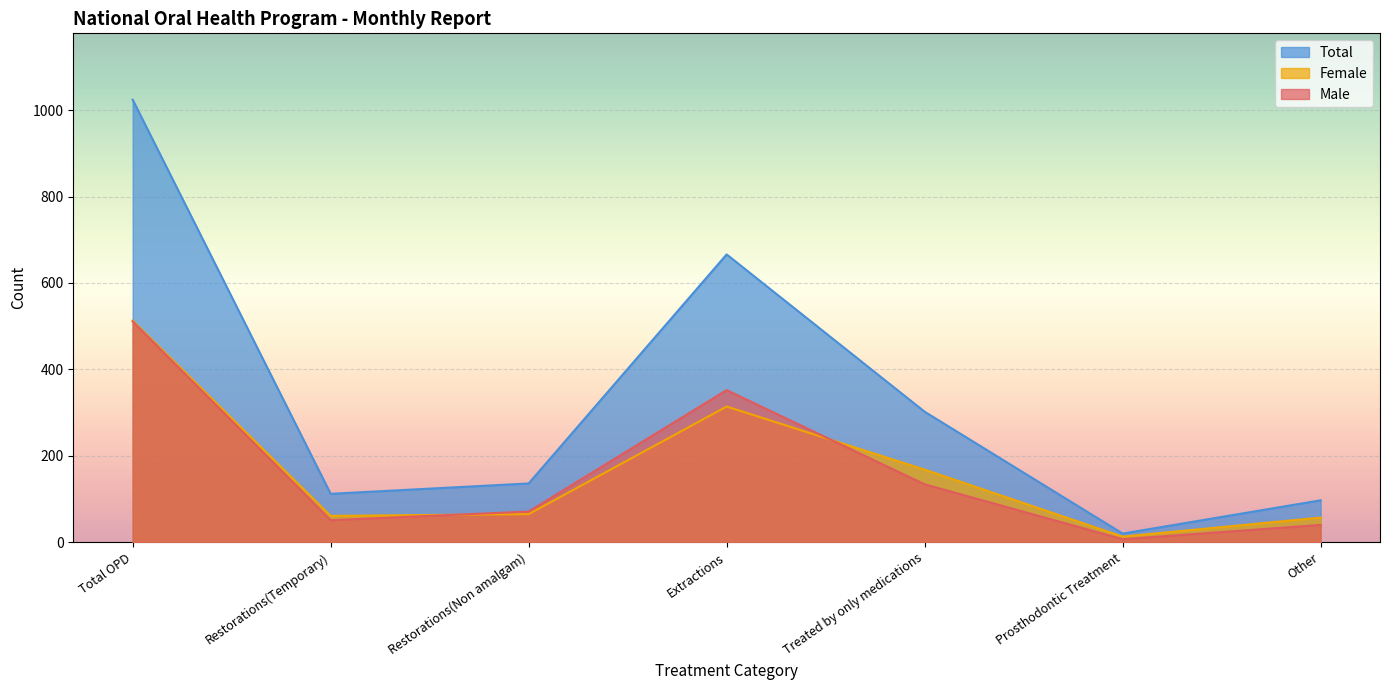

Which series has the widest spread of values?

Total